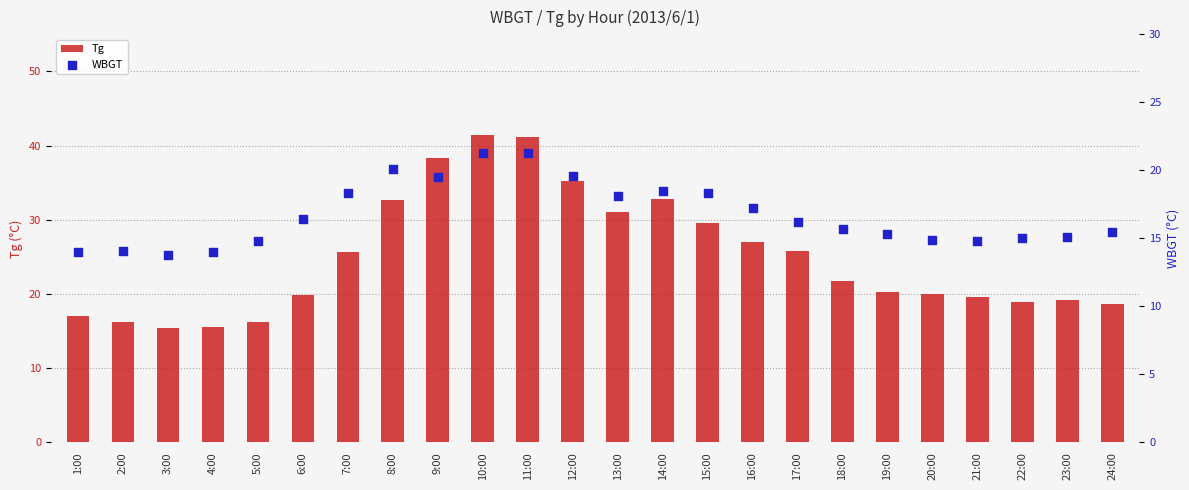

Which series reaches the minimum Y coordinate?

WBGT